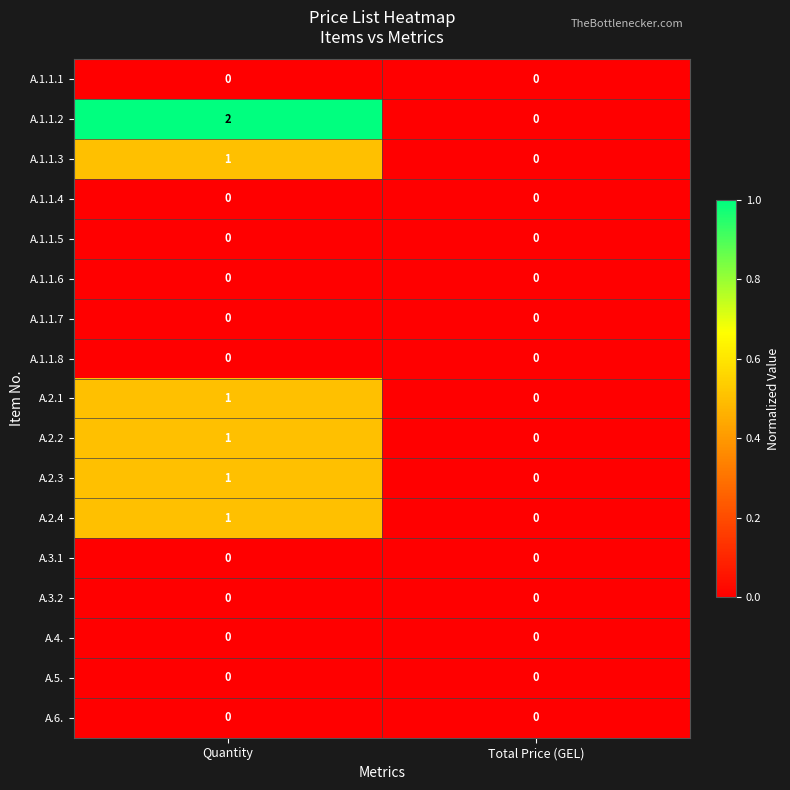

Which series changed the most between Quantity and Total Price (GEL)?

A.1.1.2